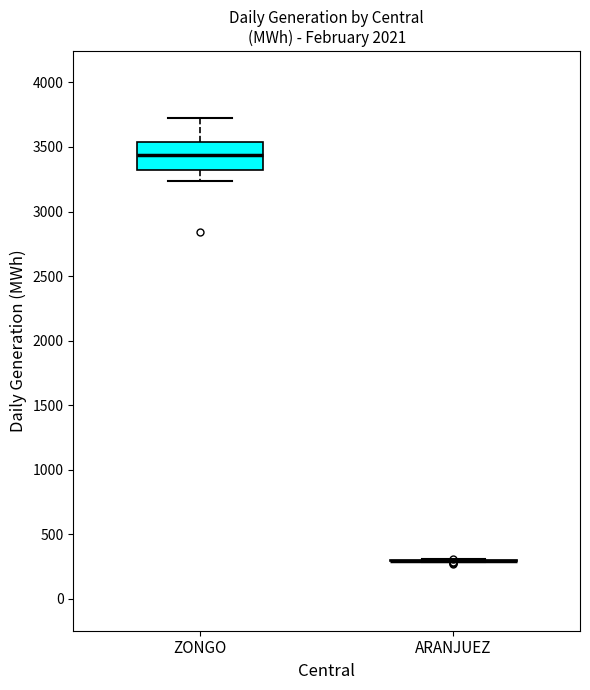

Reading left to right, read every box against the y-axis: the position of its median line, the range the box covers, and the ends of its whiskers. The values are not printed on the chart, so give them approximately, as read against the axis.

ZONGO: median 3450, box 3300 to 3550, whiskers 3250 to 3700
ARANJUEZ: box collapsed to a line at 300, whiskers 300 to 300